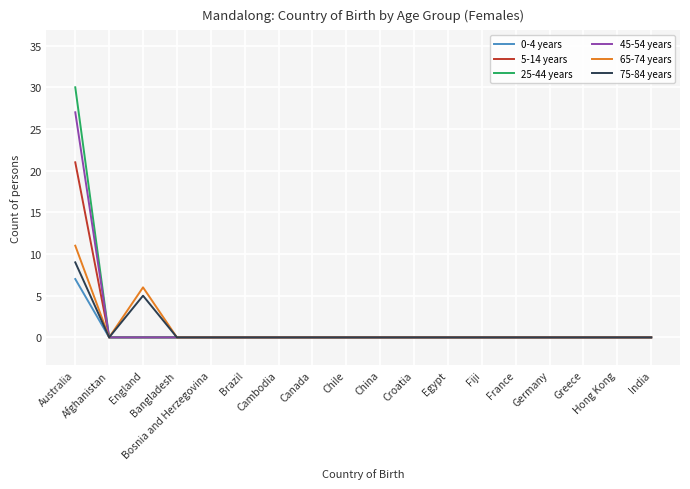

Reading left to right, transcribe all the data shown in this chart.

0-4 years: 7	0	0	0	0	0	0	0	0	0	0	0	0	0	0	0	0	0
5-14 years: 21	0	0	0	0	0	0	0	0	0	0	0	0	0	0	0	0	0
25-44 years: 30	0	0	0	0	0	0	0	0	0	0	0	0	0	0	0	0	0
45-54 years: 27	0	0	0	0	0	0	0	0	0	0	0	0	0	0	0	0	0
65-74 years: 11	0	6	0	0	0	0	0	0	0	0	0	0	0	0	0	0	0
75-84 years: 9	0	5	0	0	0	0	0	0	0	0	0	0	0	0	0	0	0